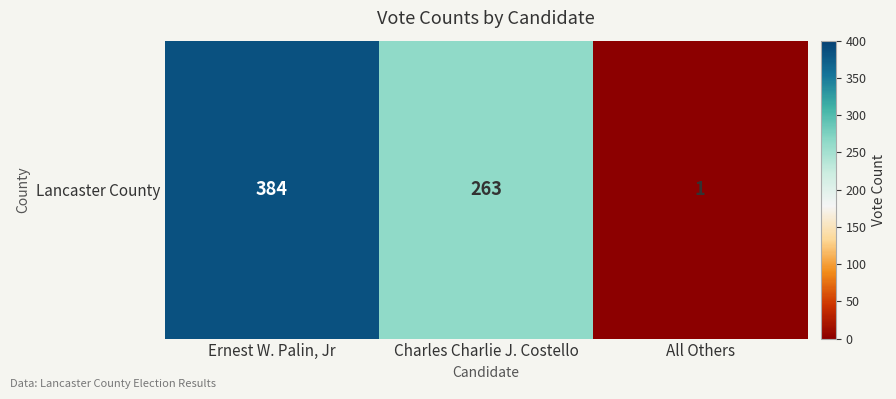

List the labels in order of value, largest first.

Ernest W. Palin, Jr, Charles Charlie J. Costello, All Others